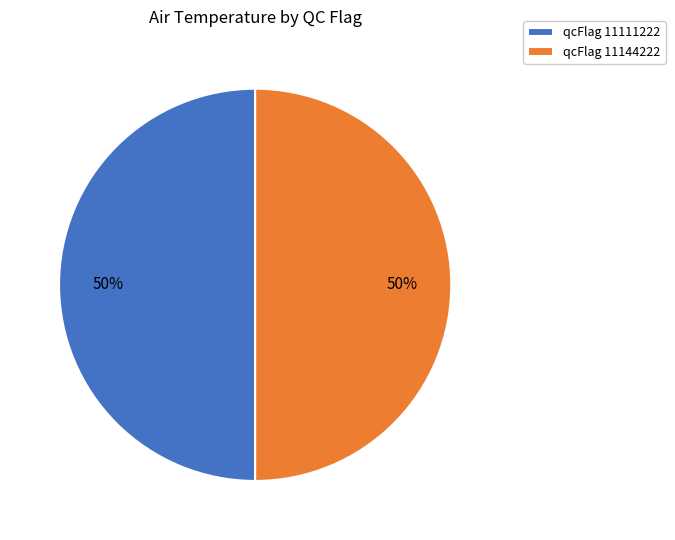

To the nearest percent, what percentage of the pie is qcFlag 11144222?

50%